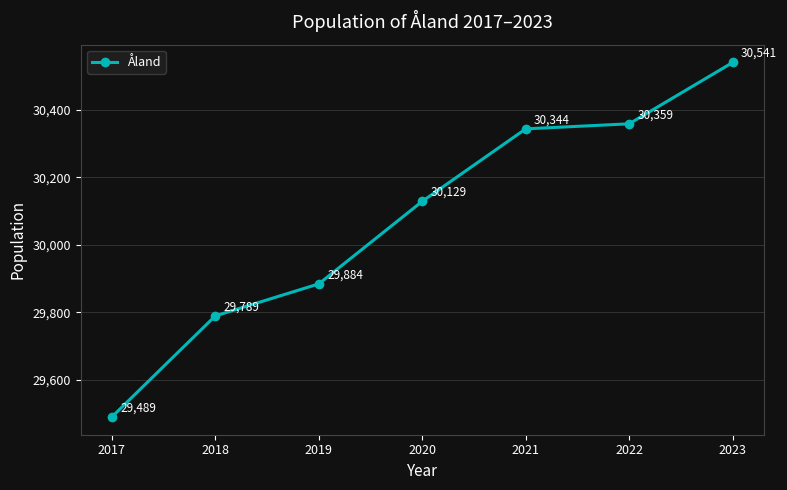

Reading left to right, extract all data points from this chart.

29489	29789	29884	30129	30344	30359	30541